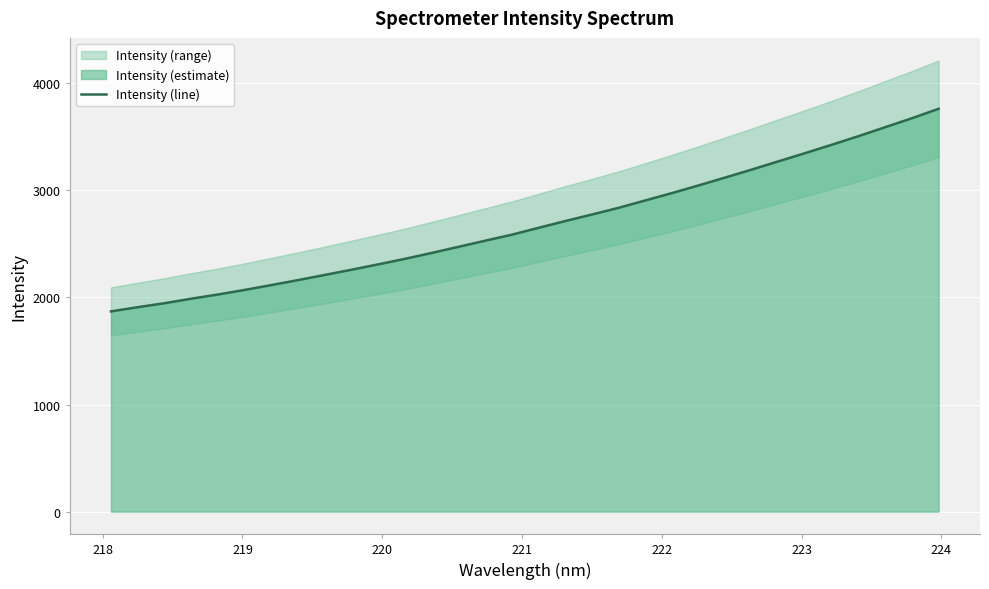

Reading left to right, extract all data points from this chart.

1870.0	1909.0	1946.1	1988.3	2027.4	2070.1	2115.7	2162.0	2210.2	2258.8	2308.9	2360.5	2415.4	2472.4	2529.5	2585.9	2649.9	2713.2	2774.2	2836.7	2905.5	2974.5	3046.2	3119.9	3194.6	3271.5	3348.2	3426.4	3506.7	3590.4	3673.6	3761.7